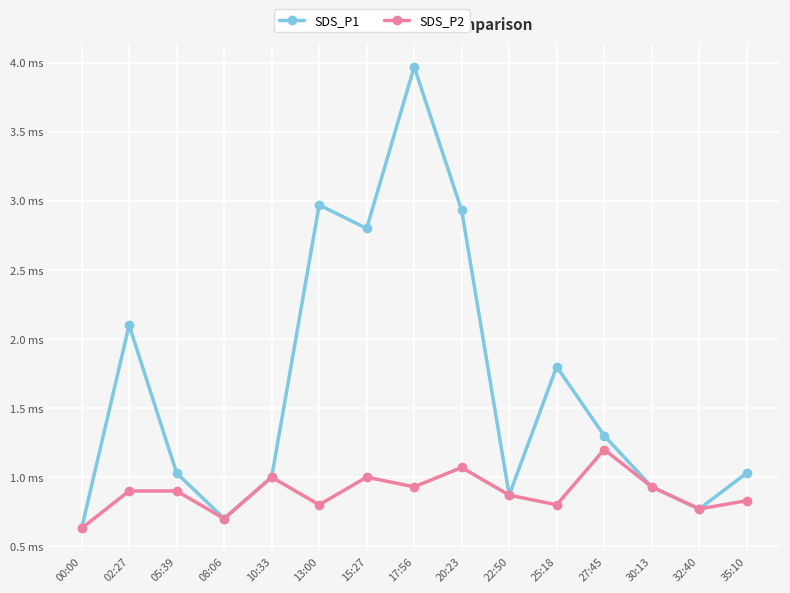

True or false: SDS_P2 and SDS_P1 cross at least once.

False